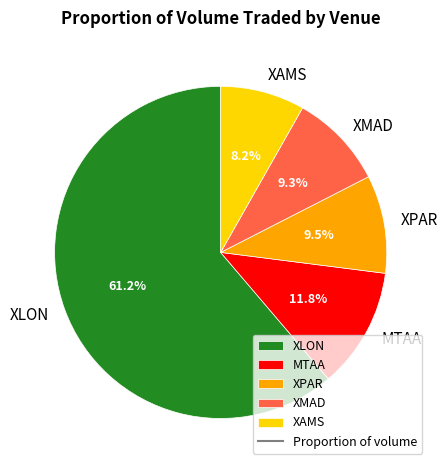

Approximately how many times larger is the value at XLON compared to XAMS?

7.5